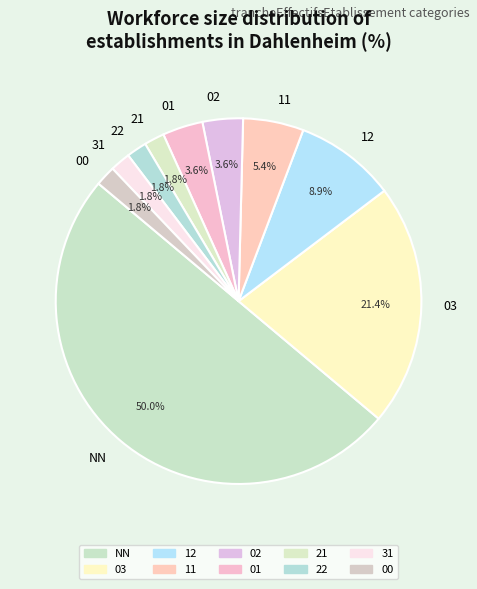

Between 01 and 11, which is larger?

11